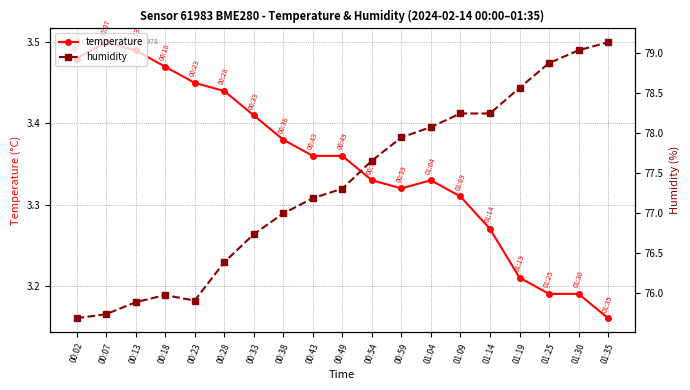

What is the spread (max minus min) of values at 01:14?

75.0